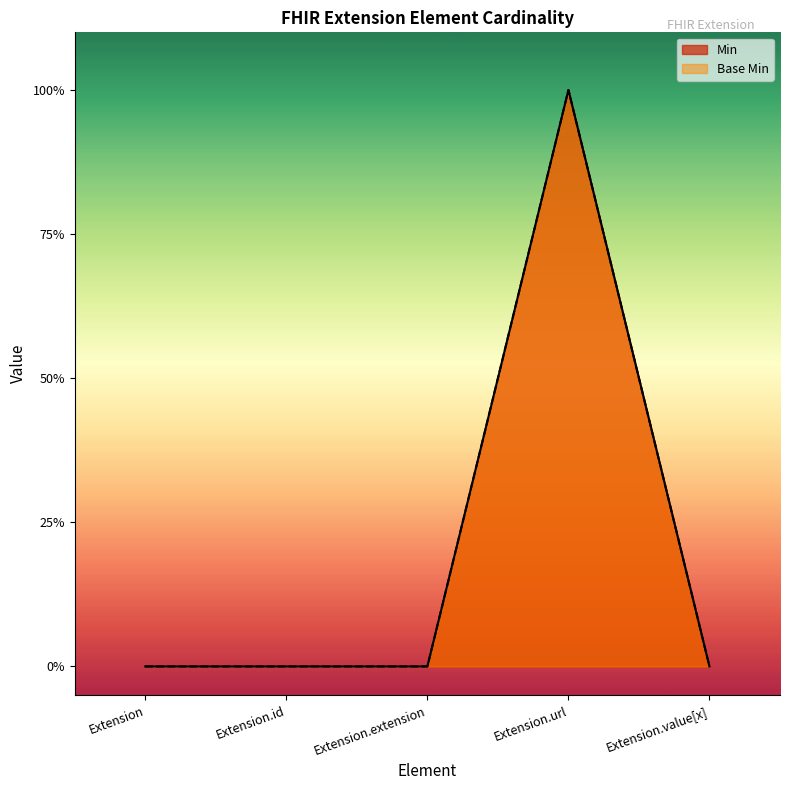

True or false: Min and Base Min intersect in this chart.

False